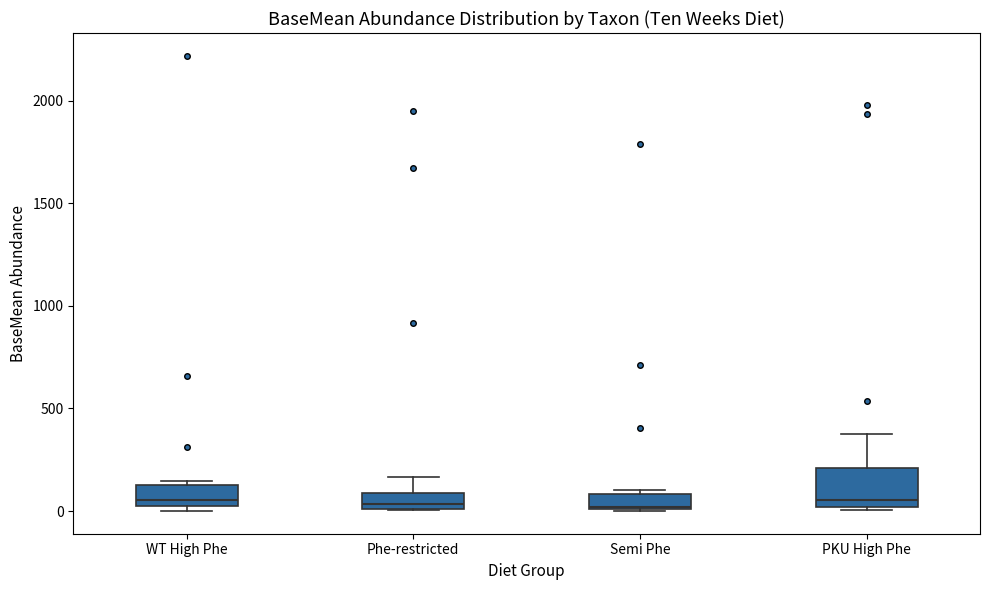

Where is the lower edge of the box for Phe-restricted on the y-axis? The values are not printed on the chart, so give them approximately, as read against the axis.

0